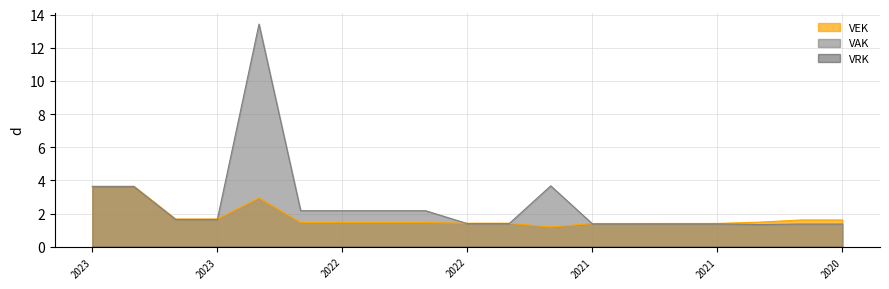

Between 2021 and 2020, which is larger?

2020